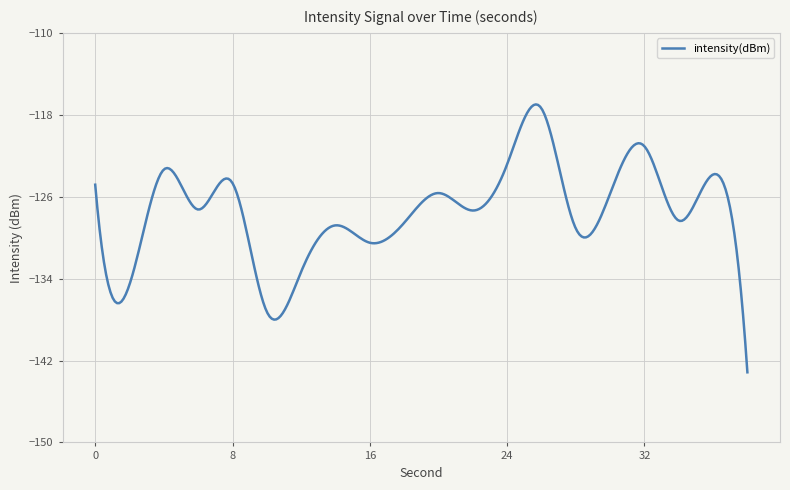

What is the minimum value shown in the chart?

-143.2